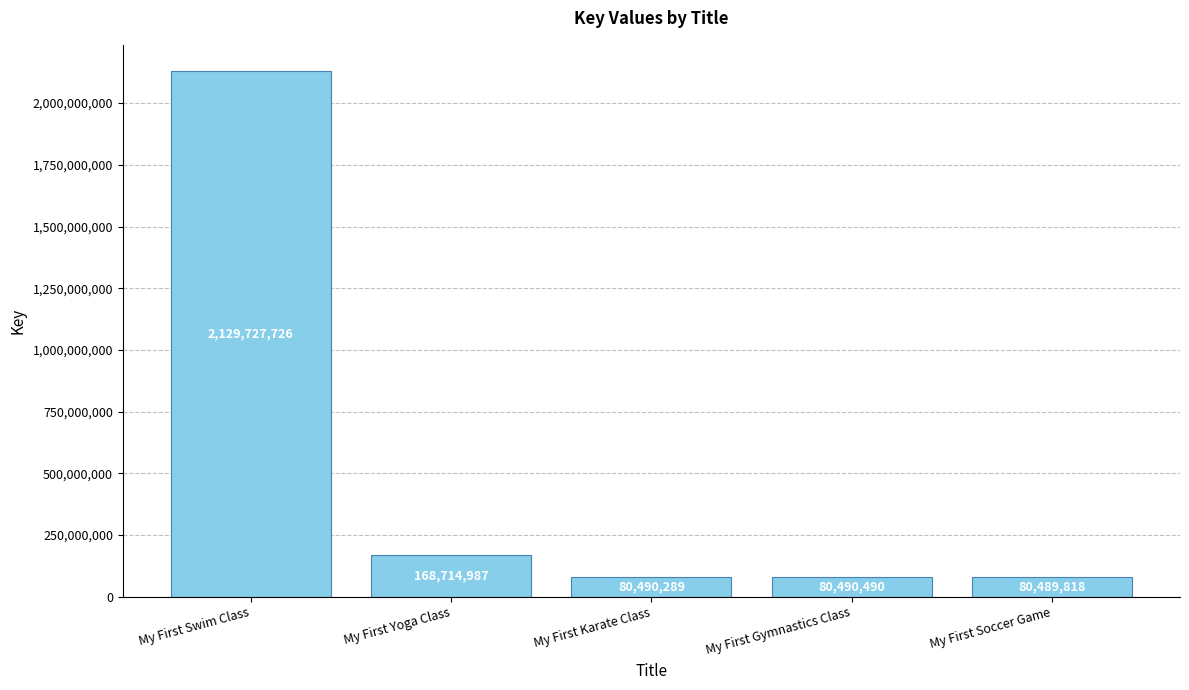

Reading left to right, list all the values displayed in this chart.

2129727726	168714987	80490289	80490490	80489818